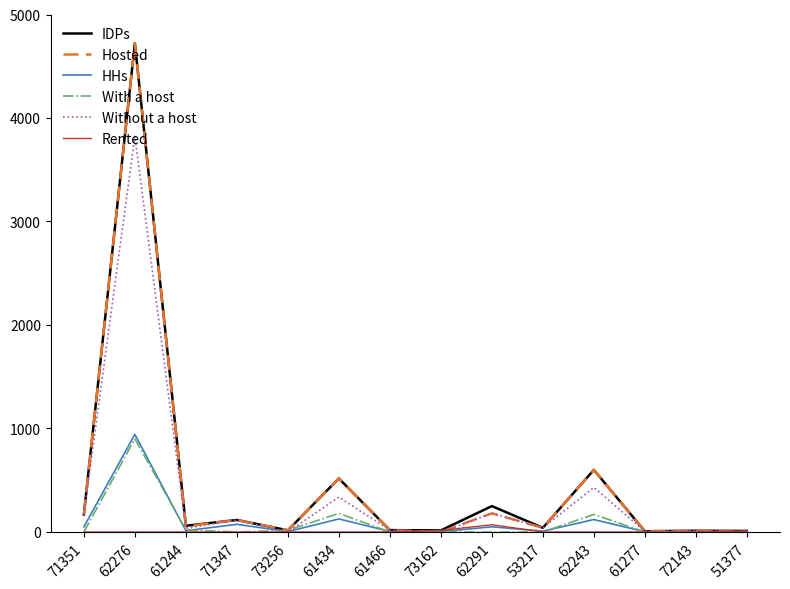

At which category is the sum across all series the highest?

62276